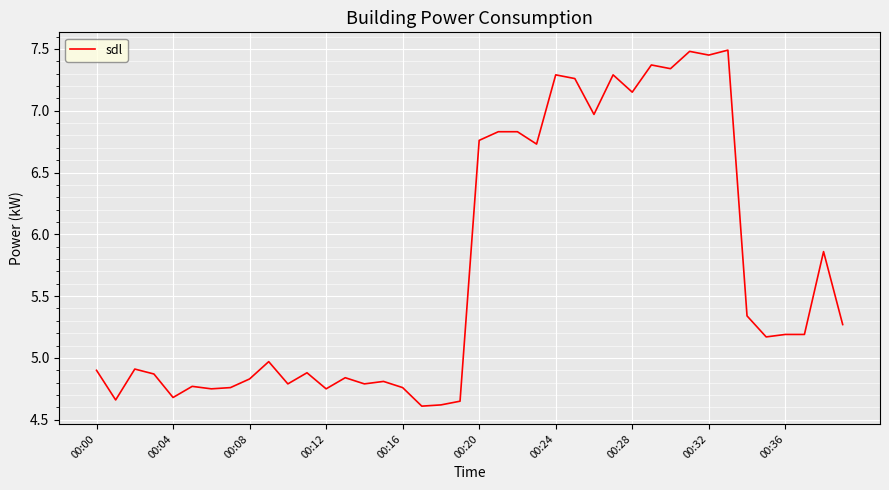

What is the difference between the maximum and minimum values?

2.9